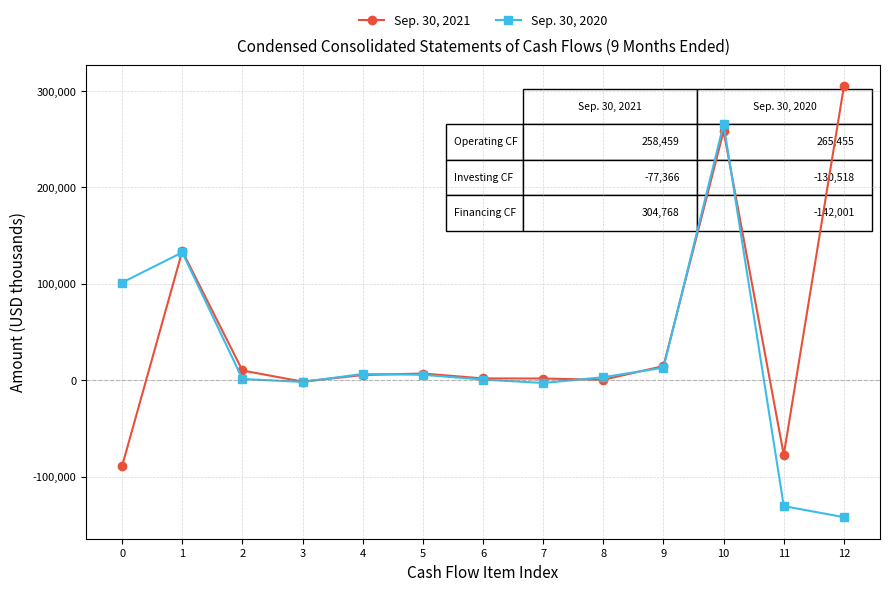

At which category is the sum across all series the highest?

10